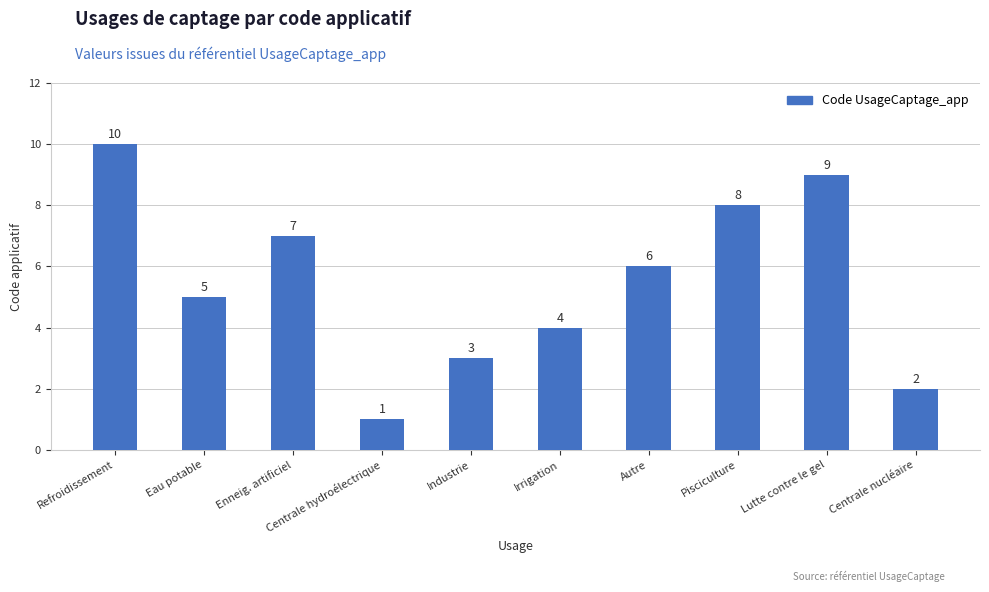

What is the value of the 9th bar from the left?

9